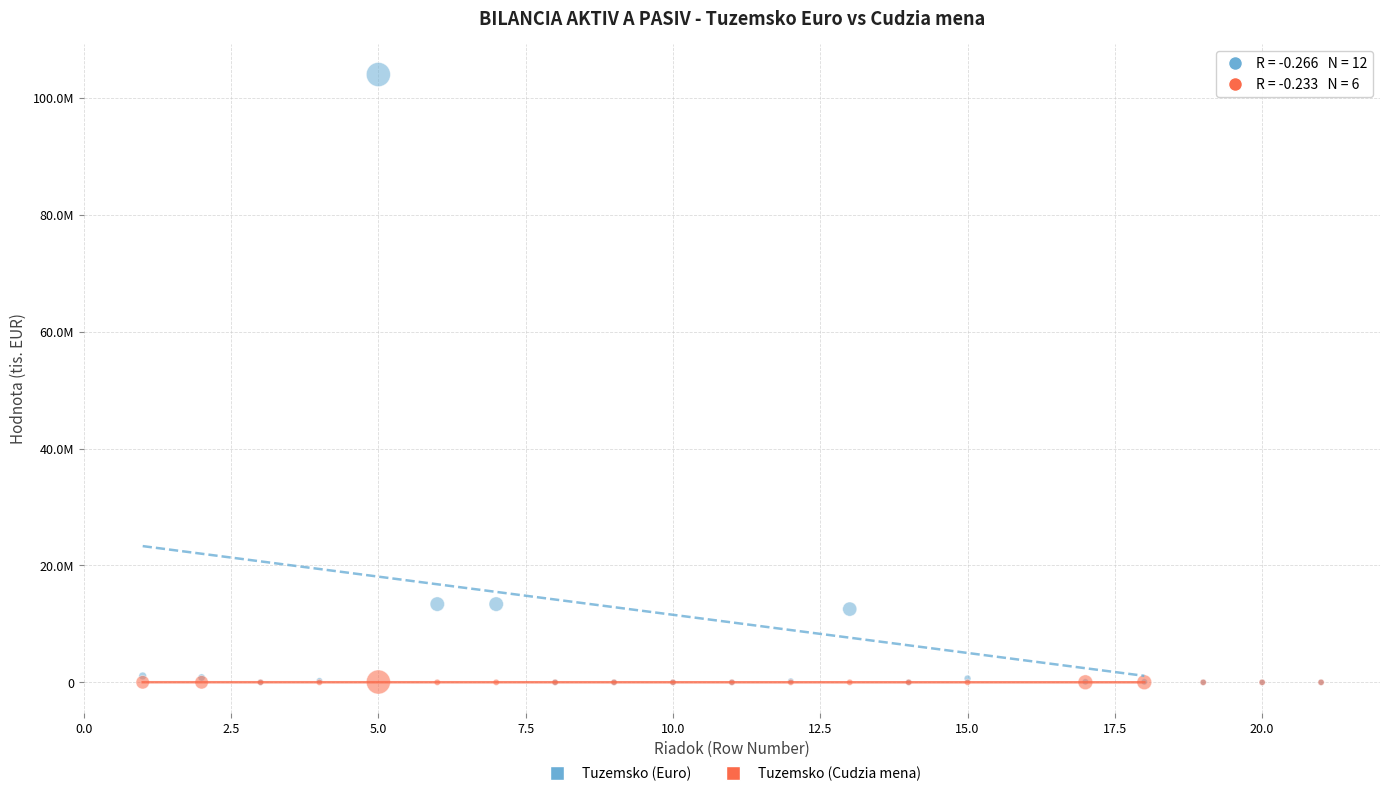

What are all the series names shown in the legend?

Tuzemsko (Euro), Tuzemsko (Cudzia mena)